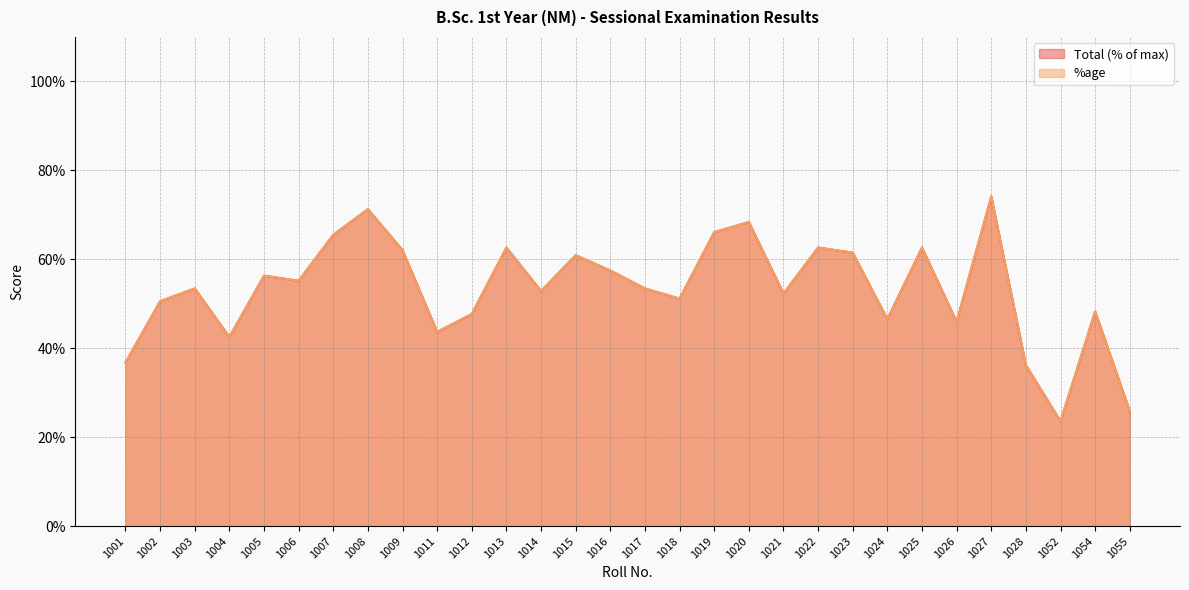

Which series changed the most between 1002 and 1009?

%age